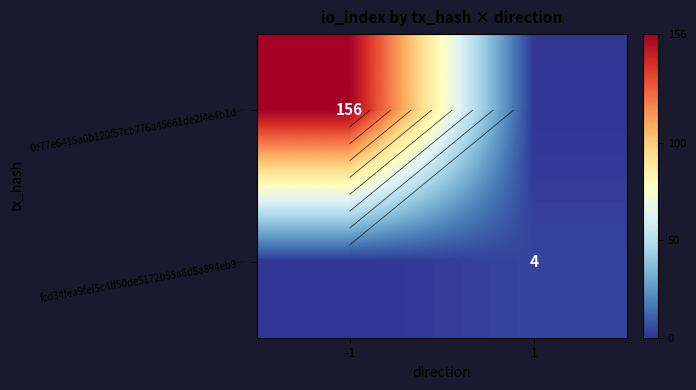

Which series has the widest spread of values?

0e77e6415a0b120f57cb776a45661de2f4e4b1d…